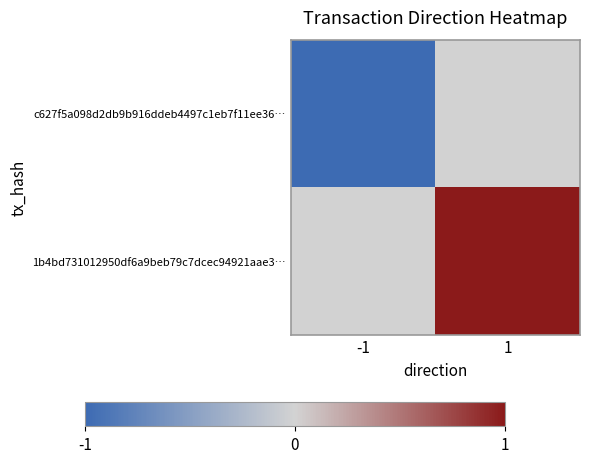

Which series changed the most between -1 and 1?

c627f5a098d2db9b916ddeb4497c1eb7f11ee36…